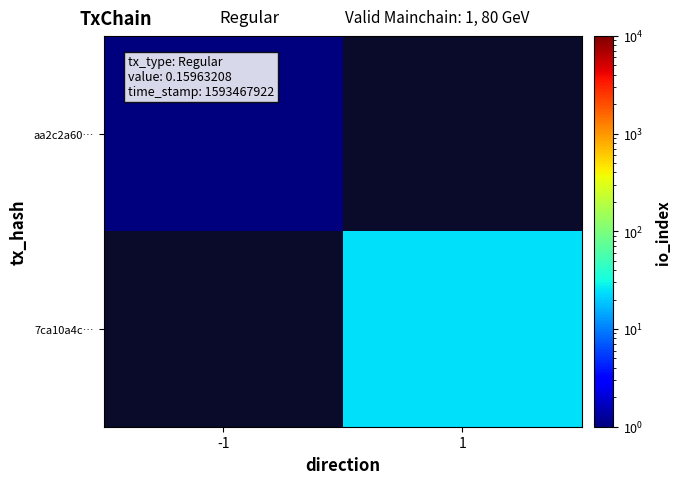

At how many categories does at least one series exceed 9?

1